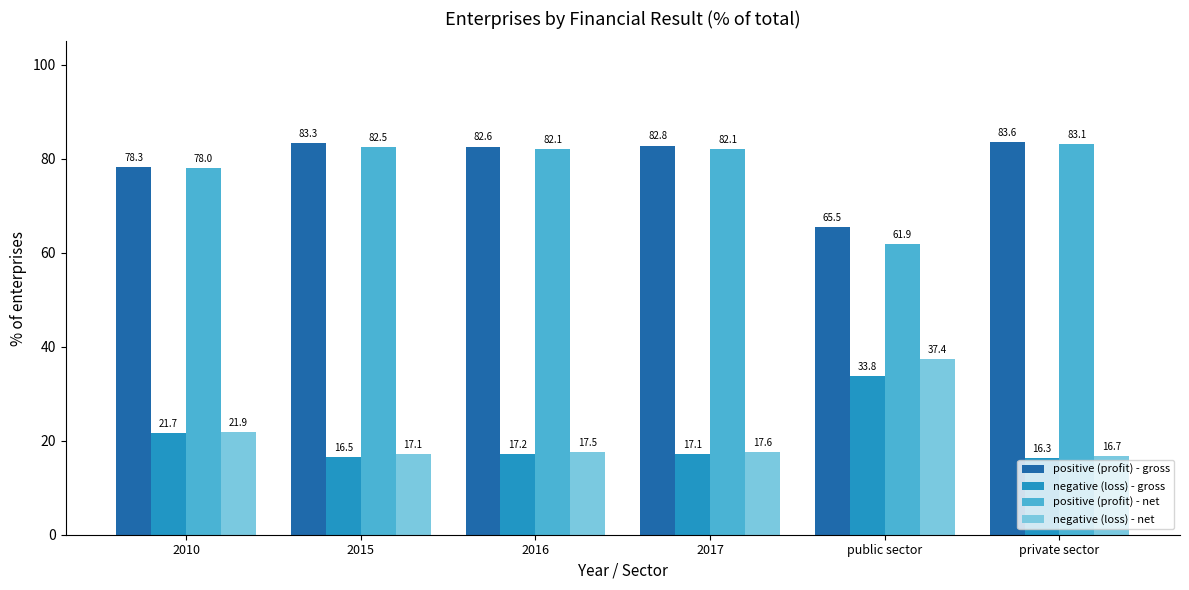

Rank the series at 2015 from lowest to highest value.

negative (loss) - gross, negative (loss) - net, positive (profit) - net, positive (profit) - gross